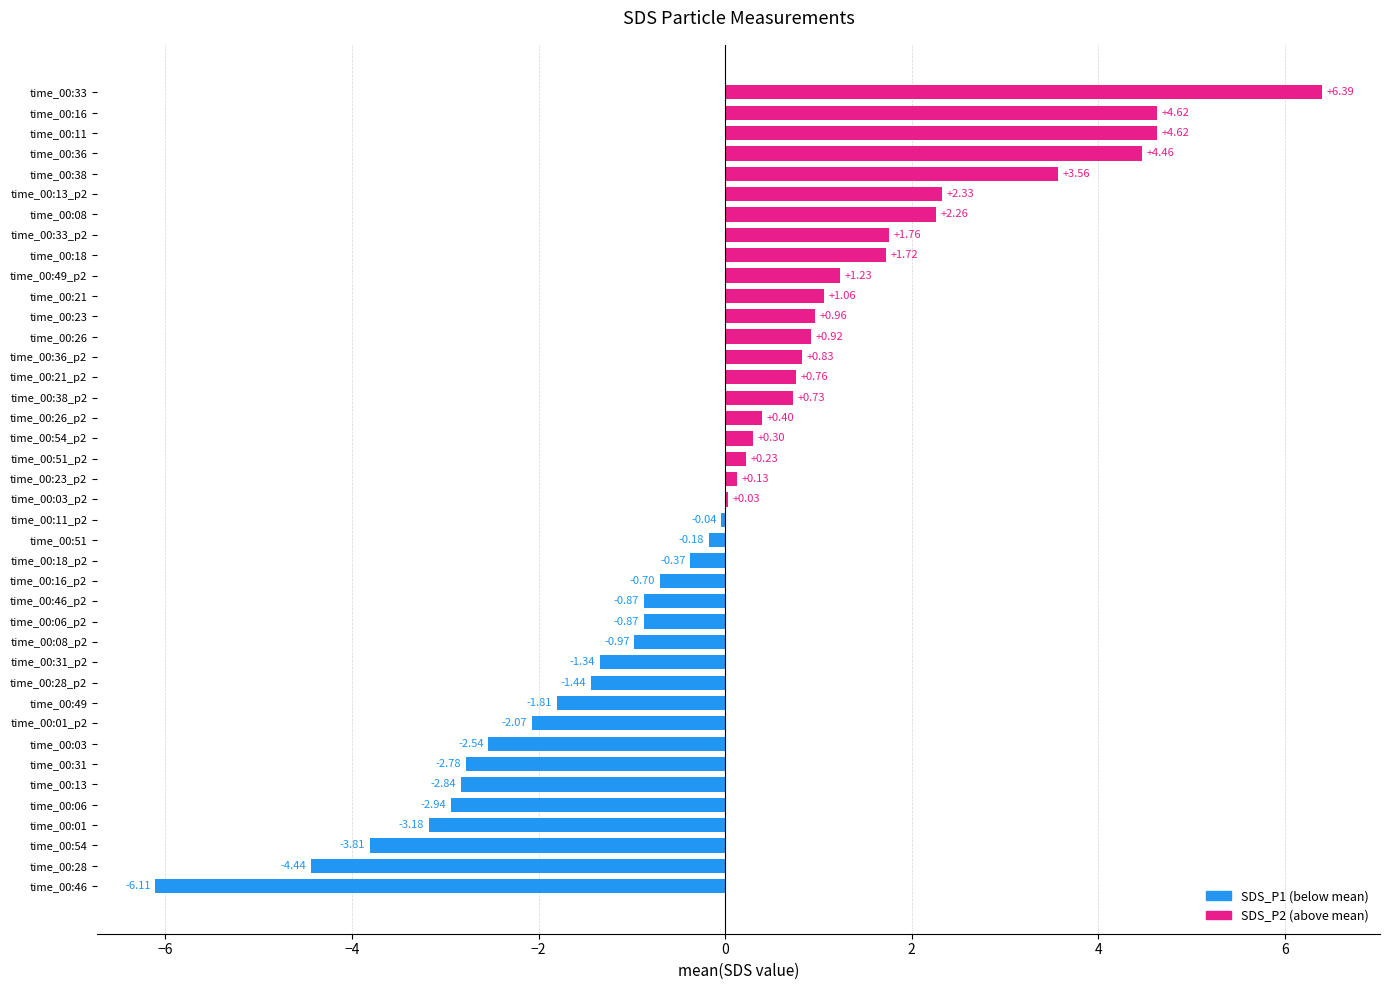

Which has a higher value, time_00:46_p2 or time_00:51_p2?

time_00:51_p2